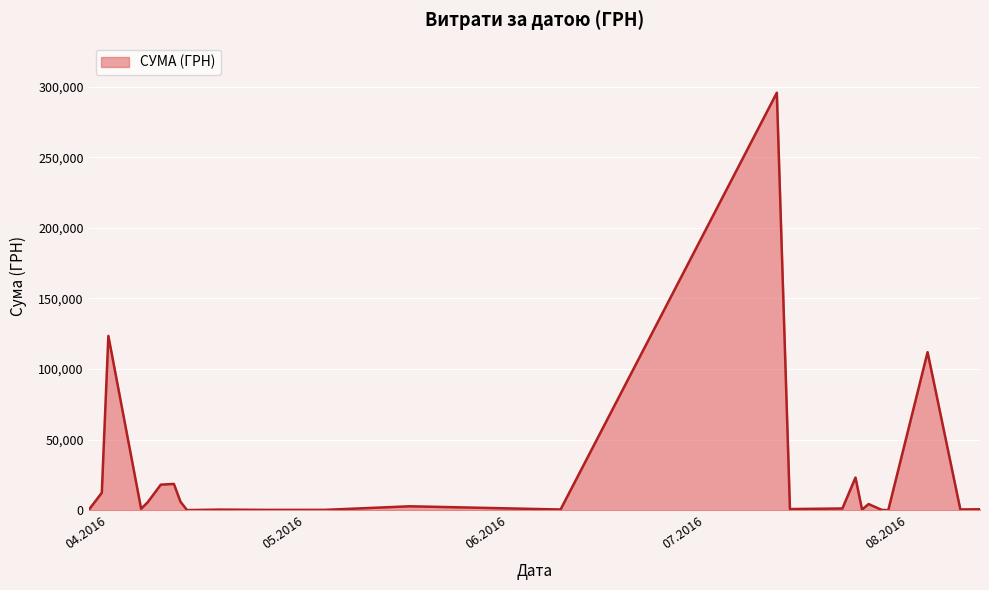

What is the difference between the maximum and minimum values?

295540.8